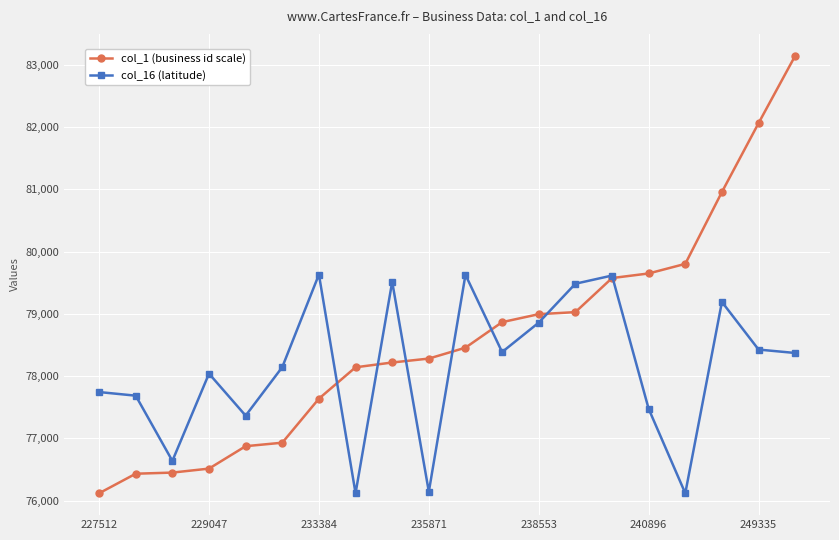

How many data points in col_16 (latitude) are less than 78370?

10